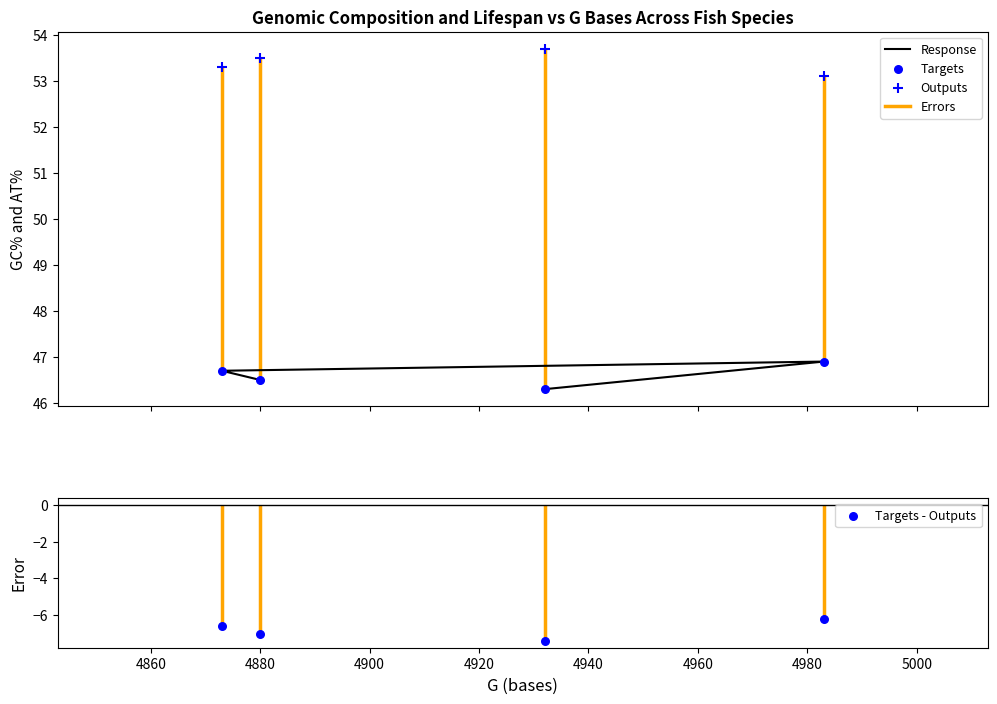

Which series has the largest Y range (max minus min)?

Targets - Outputs